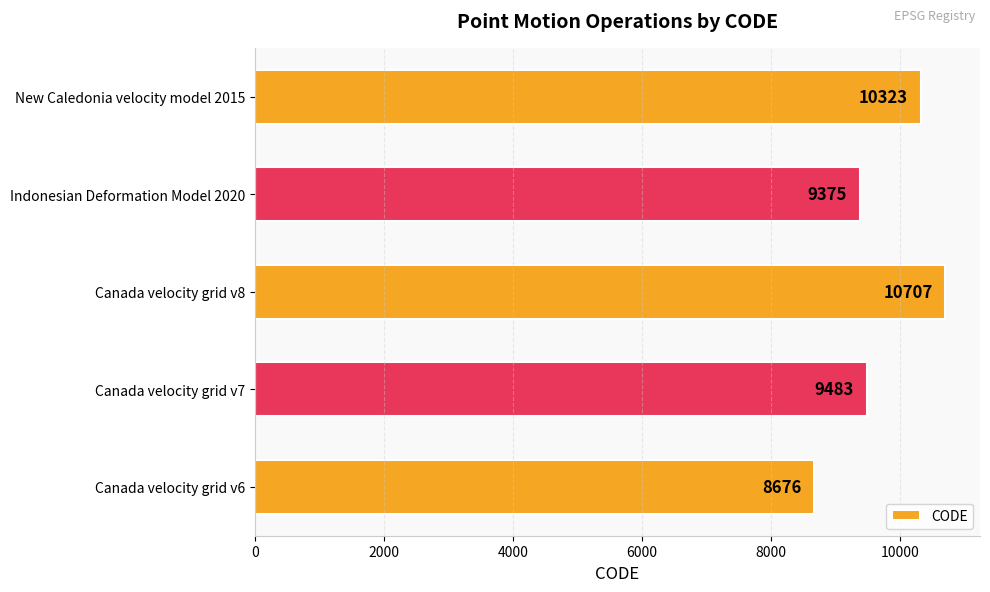

What is the change in value from Canada velocity grid v8 to Indonesian Deformation Model 2020?

-1332